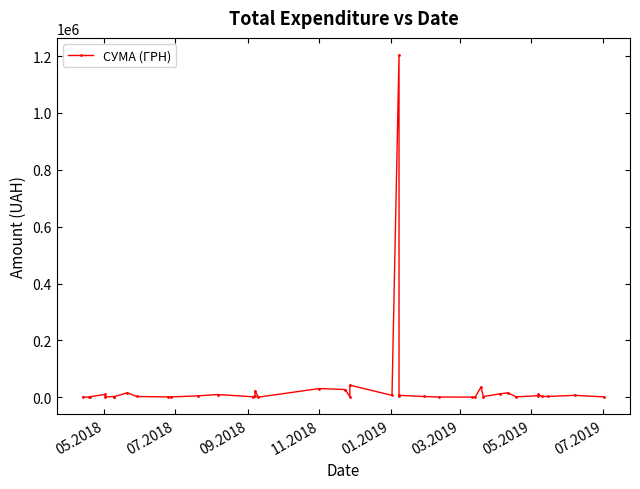

What is the minimum value shown in the chart?

564.0